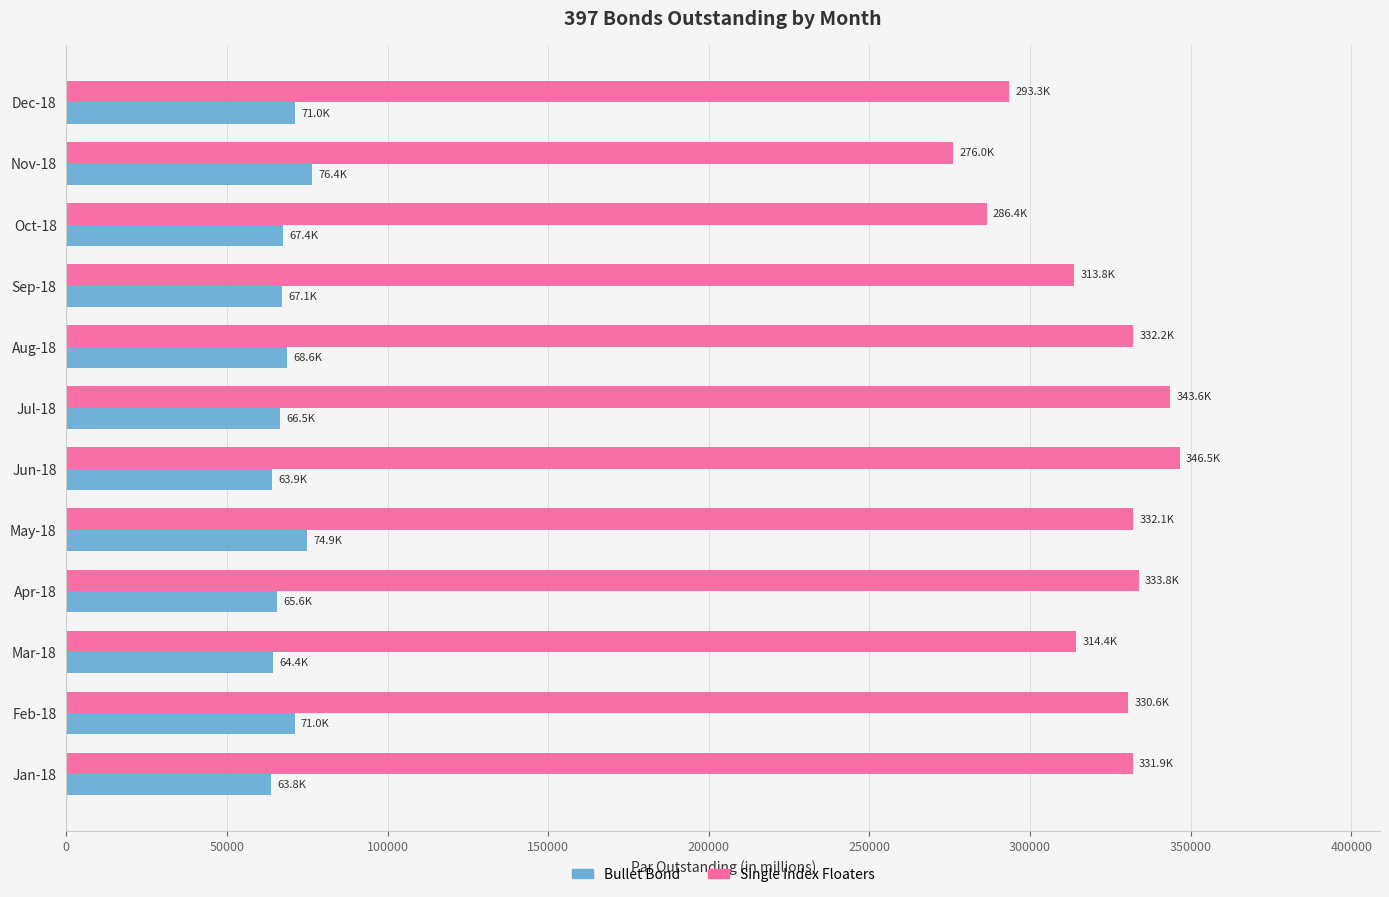

The value of Bullet Bond at May-18 is 117184.7. True or false?

False